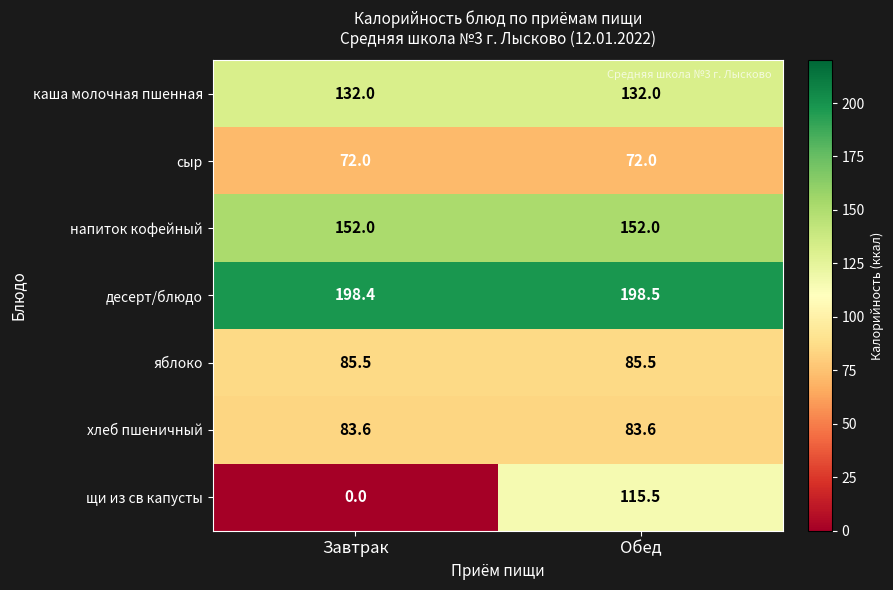

Which series has the widest spread of values?

щи из св капусты